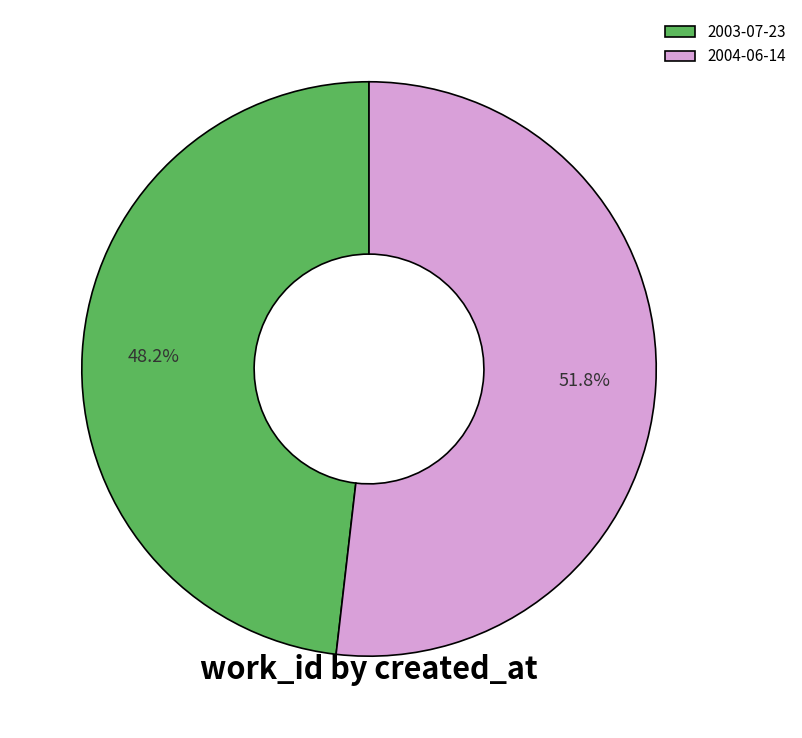

To the nearest percent, what portion does 2004-06-14 represent?

52%